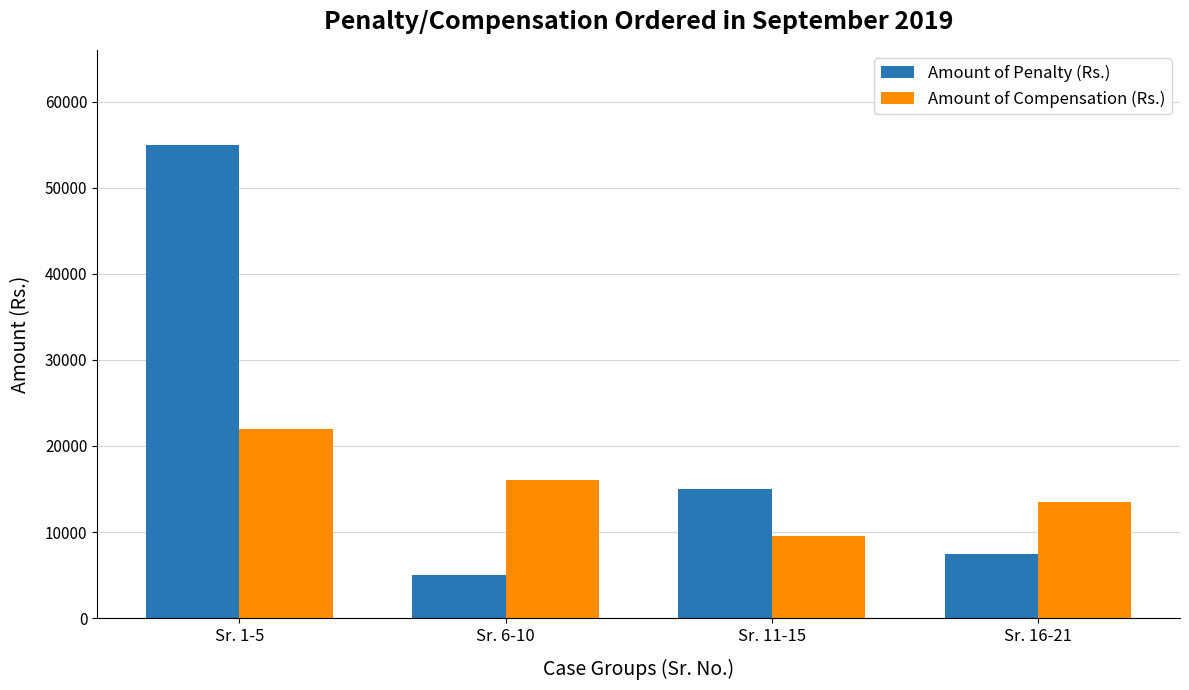

How many groups of bars are there?

4